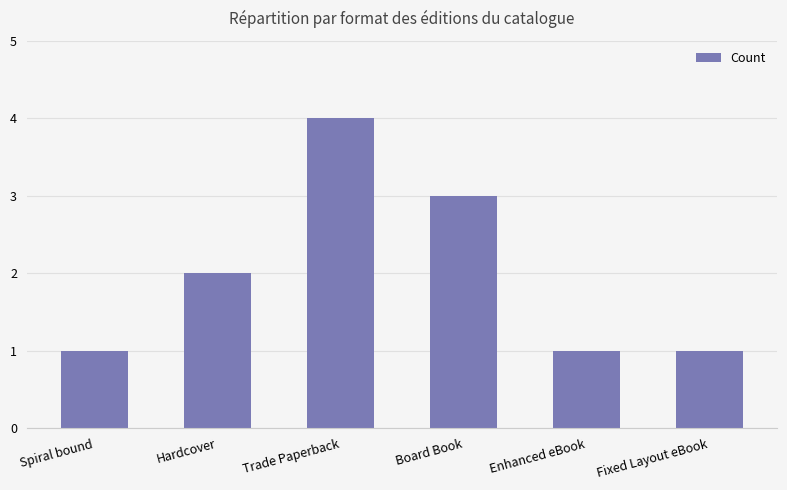

Approximately how many times larger is the value at Spiral bound compared to Board Book?

0.3